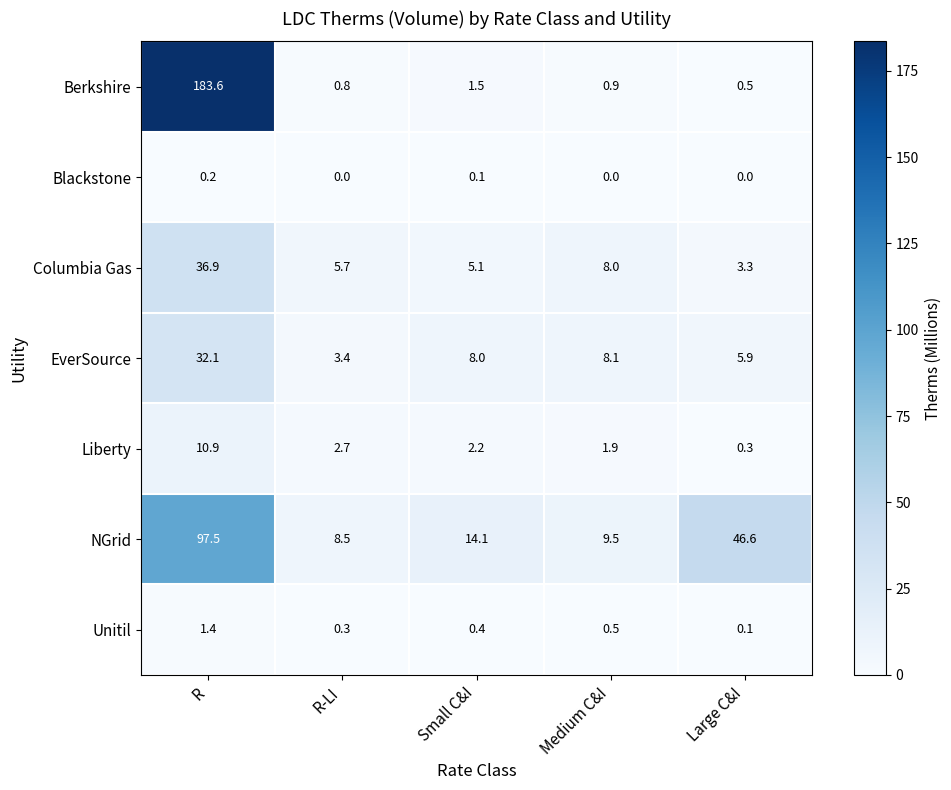

What is the total value across all series at R-LI?

21.4